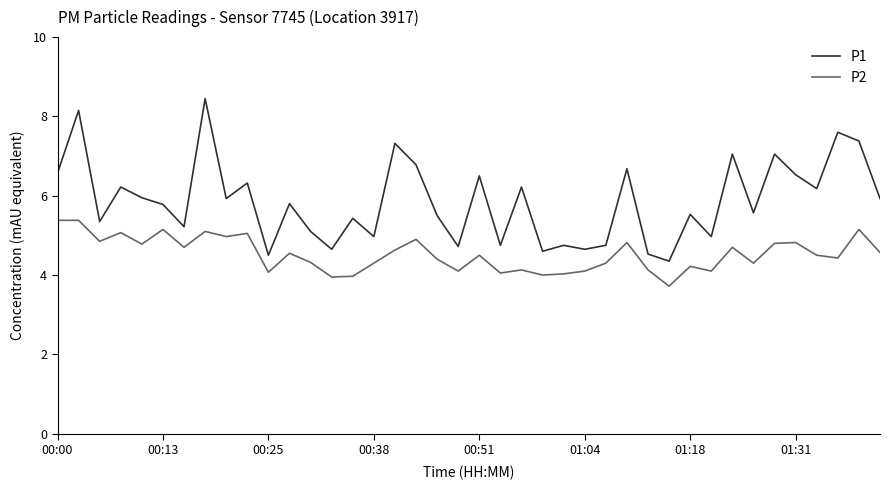

True or false: P2 and P1 cross at least once.

False